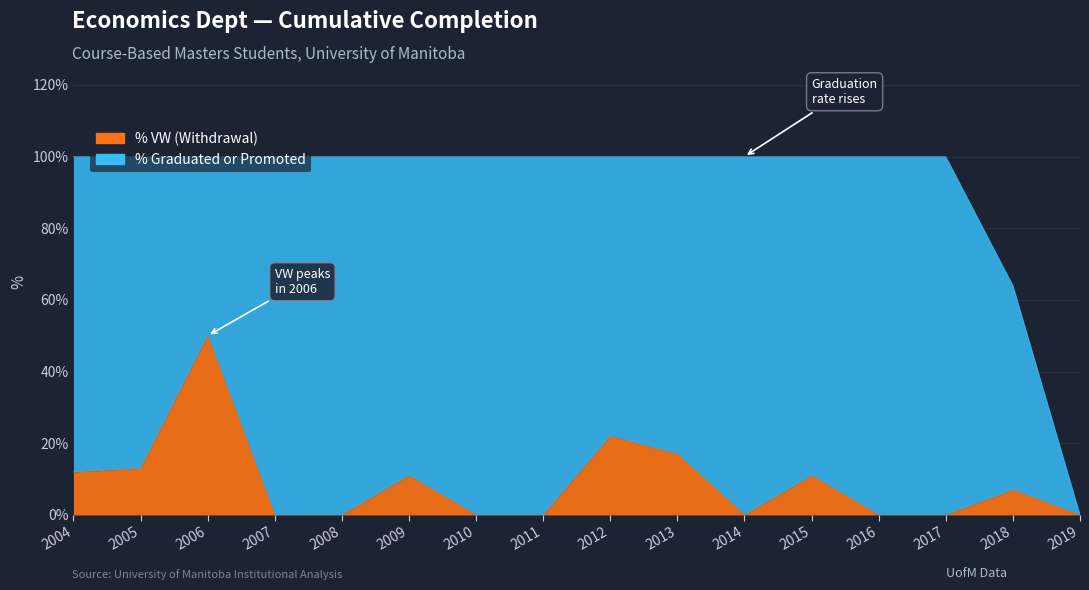

Is it true that the value at 2006 is 30?

False